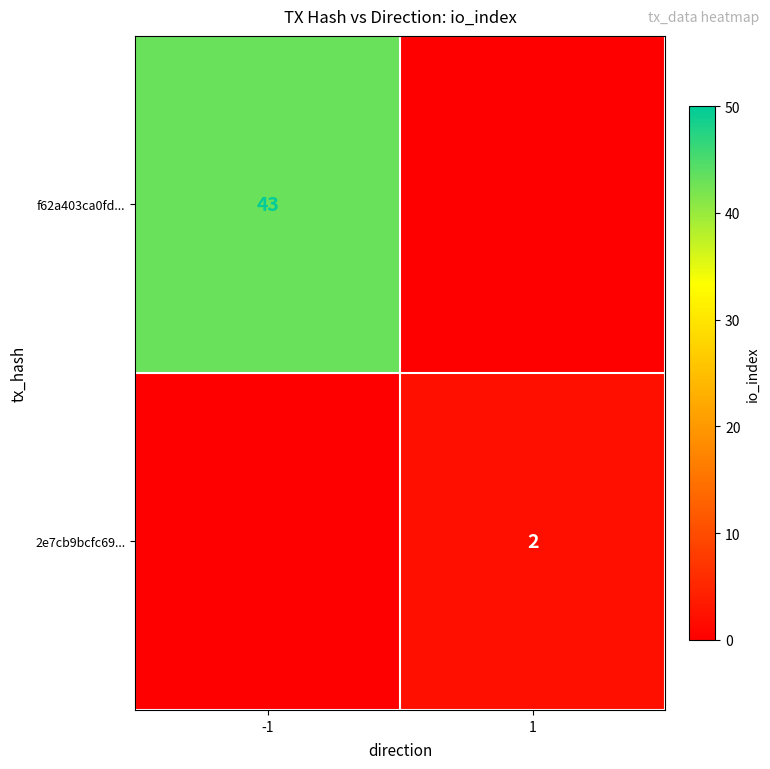

Which has a higher value, 1 or -1?

-1